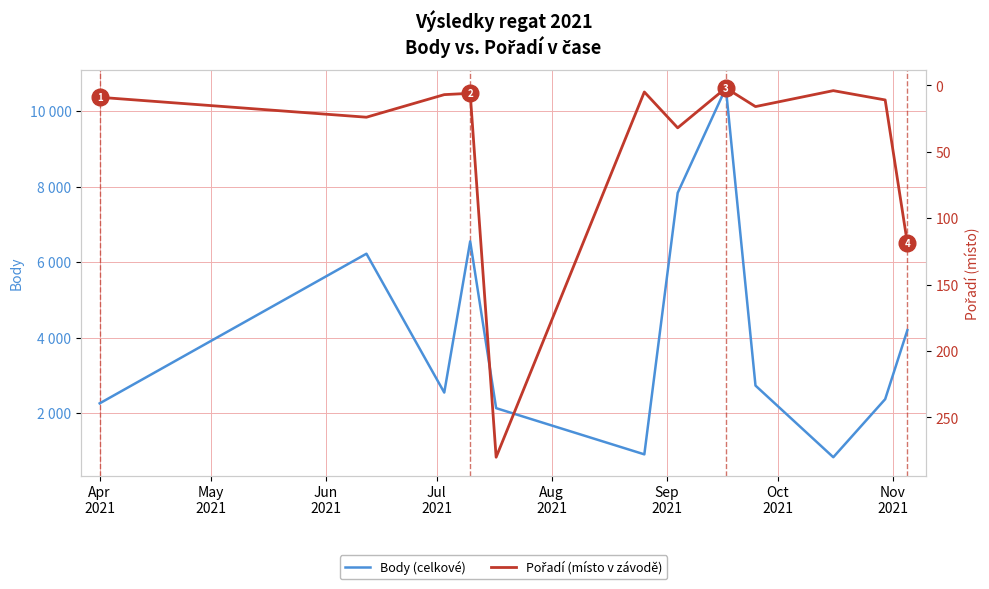

Count the number of categories in the chart.

12